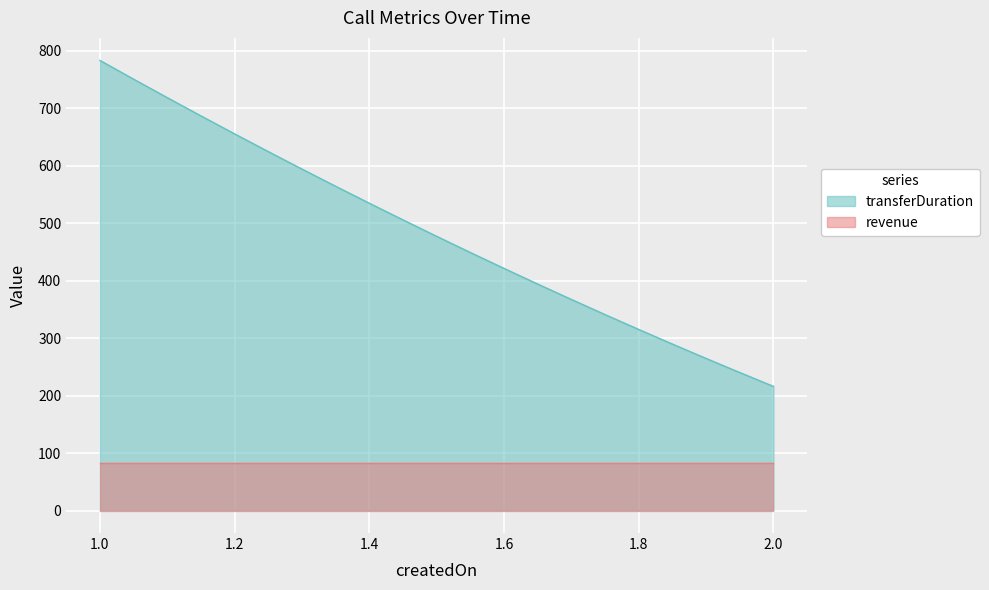

The revenue series shows 82 at 2024-02-01 16:23:29. True or false?

True